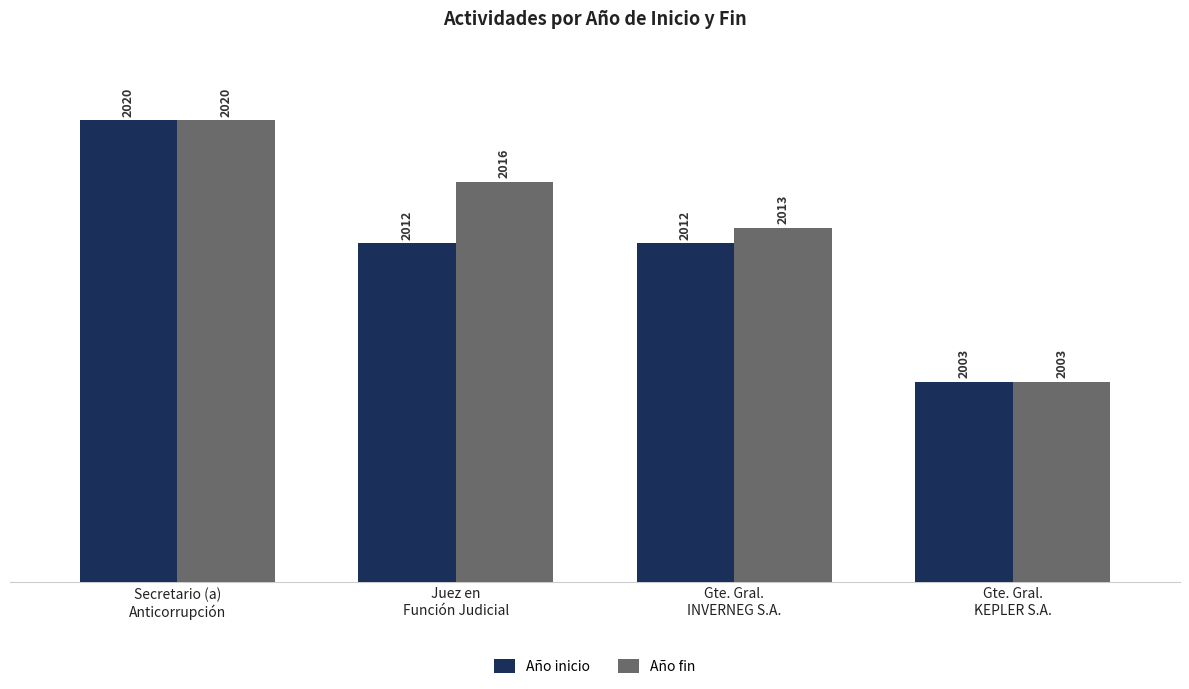

Which series has the largest total across all categories?

Año fin